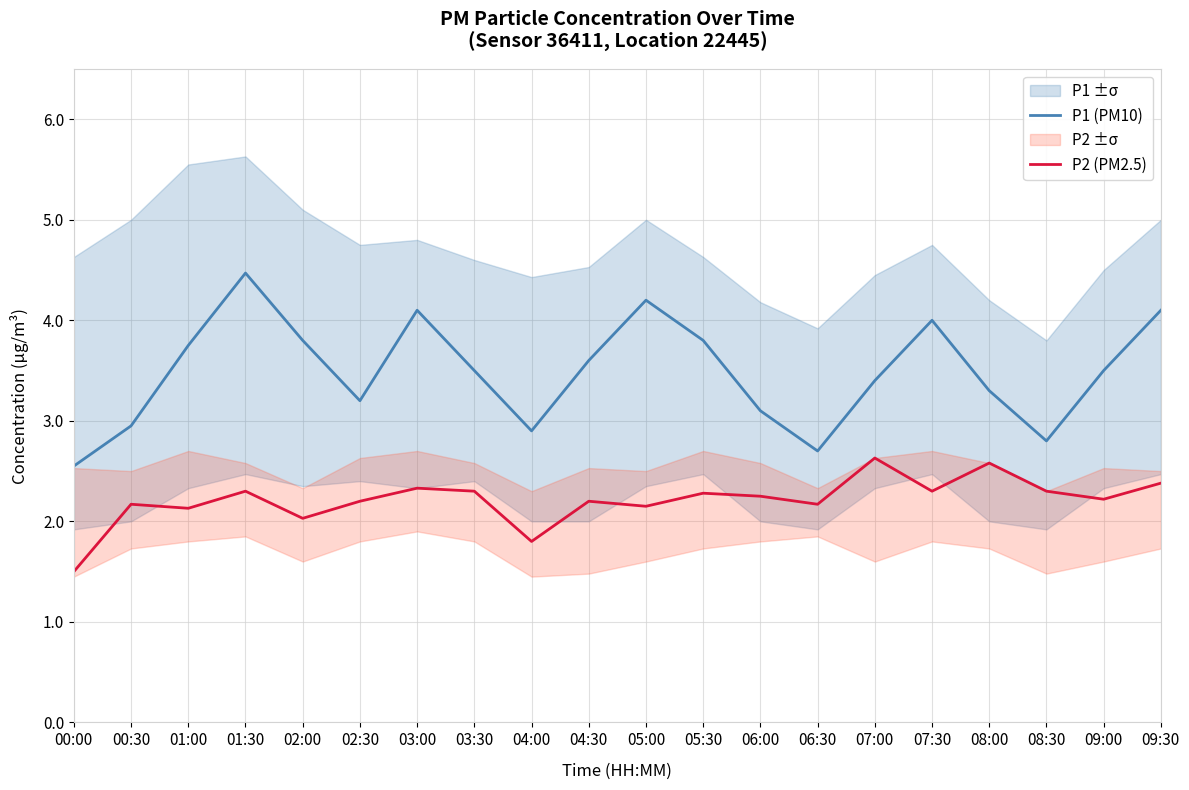

What is the minimum value for P2 (PM2.5)?

1.5